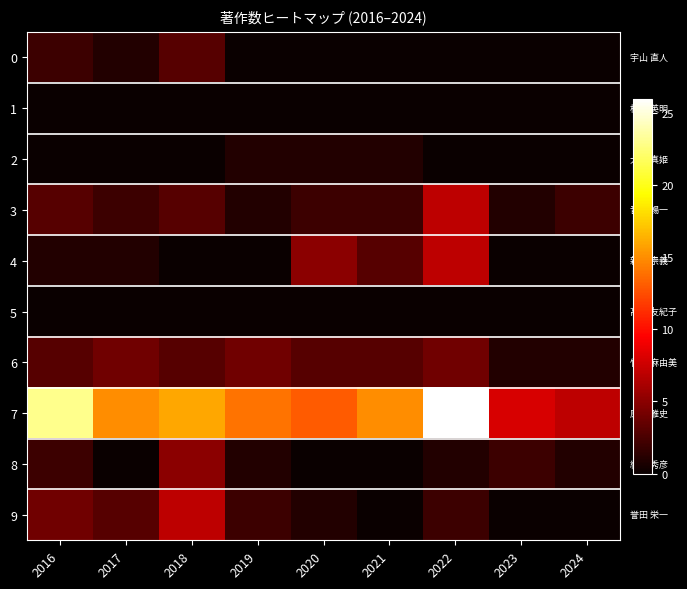

At which category is the sum across all series the highest?

2022